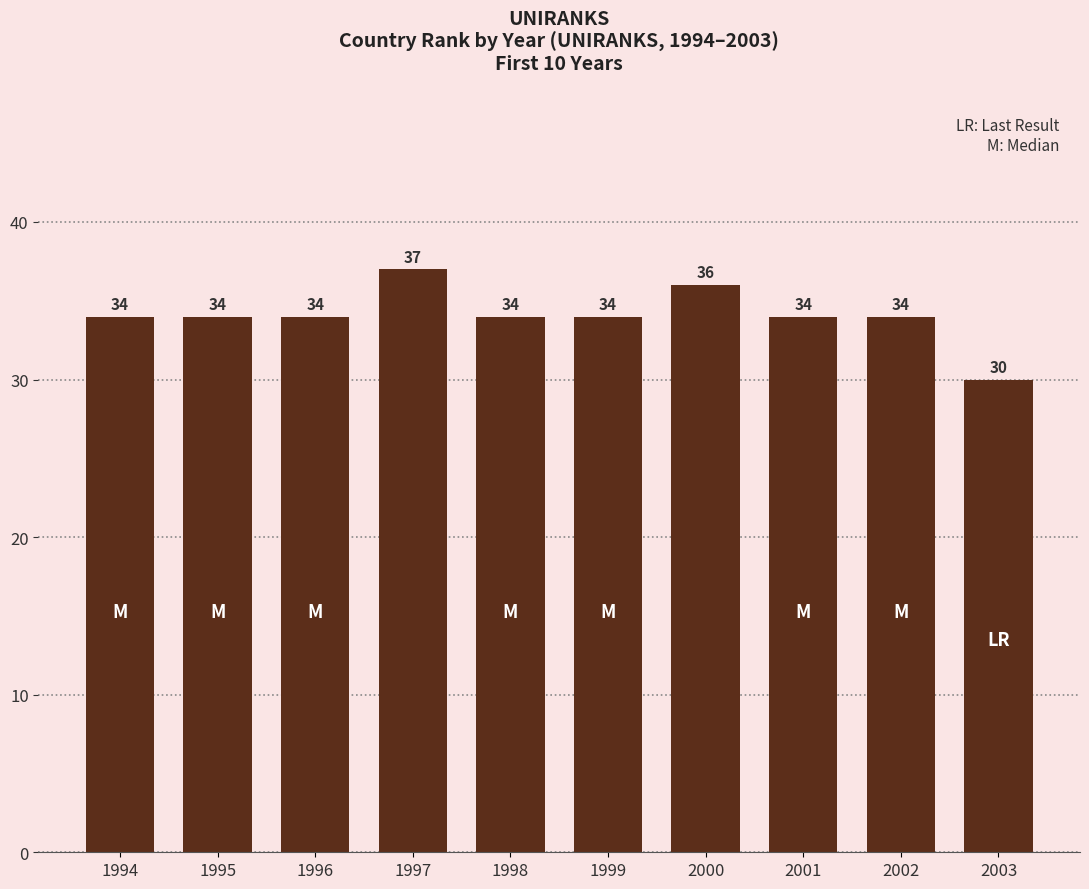

What is the ratio of the value at 2001 to the value at 1998?

1.0